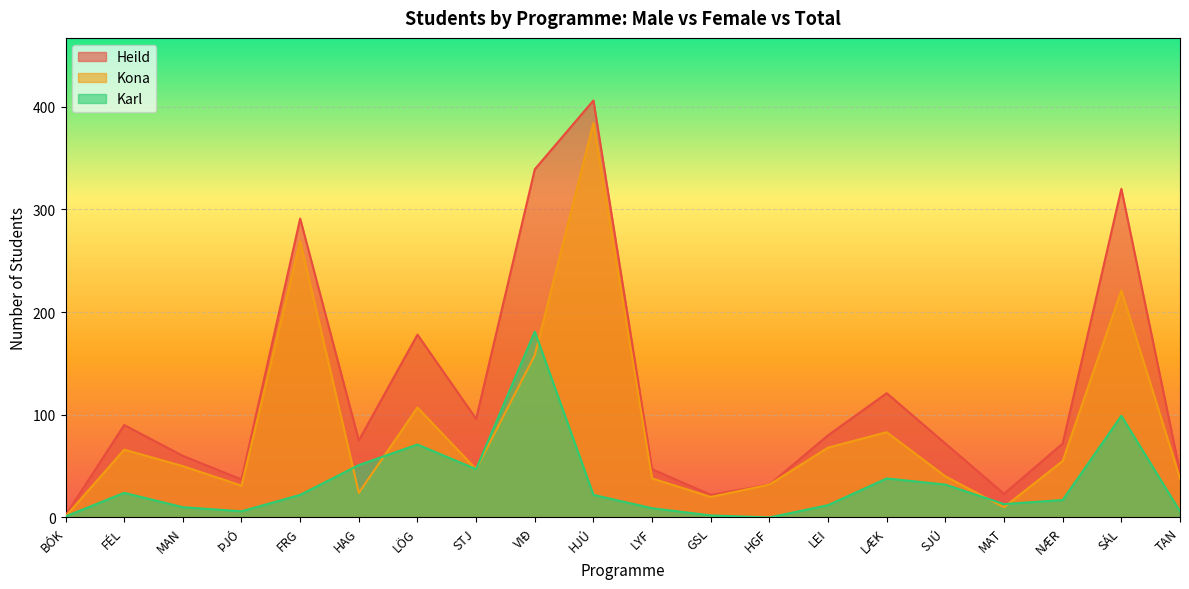

What is the label of the 4th point from the right?

MAT